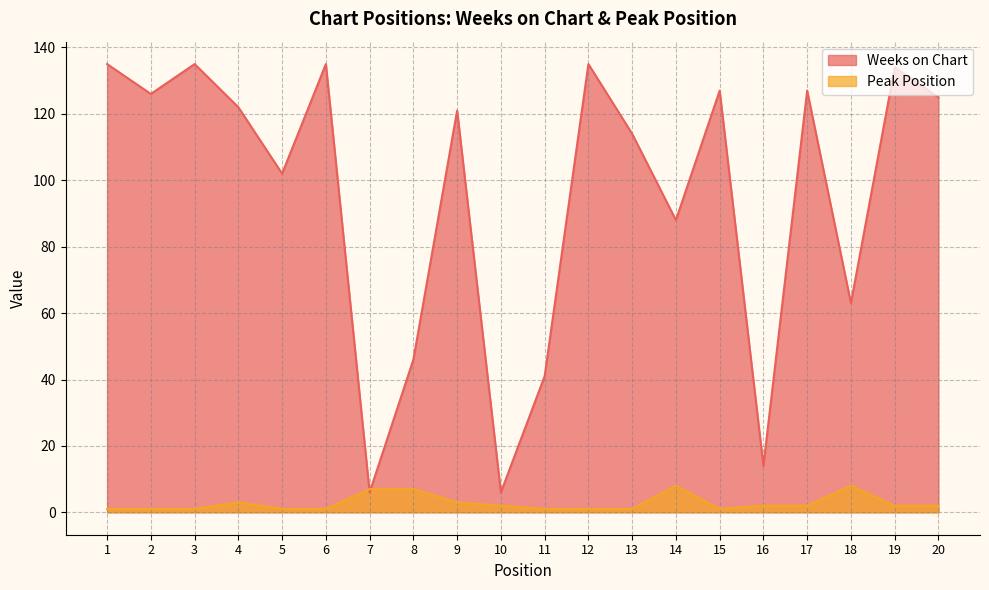

At which category does Weeks on Chart reach its first local valley?

2